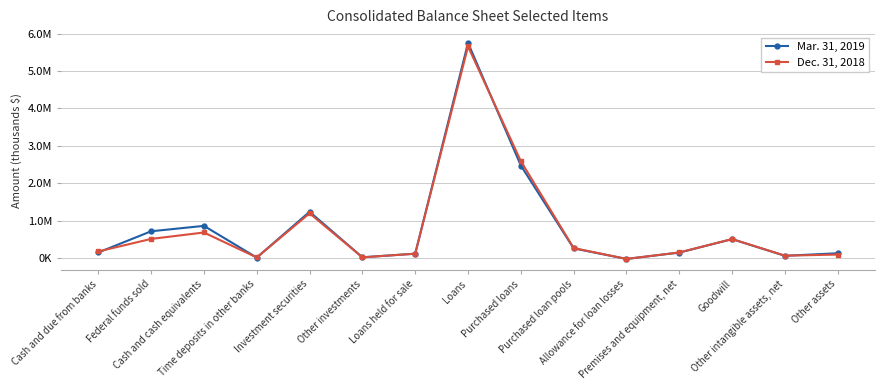

In Dec. 31, 2018, how many points are higher than both neighbors (excluding endpoints)?

4